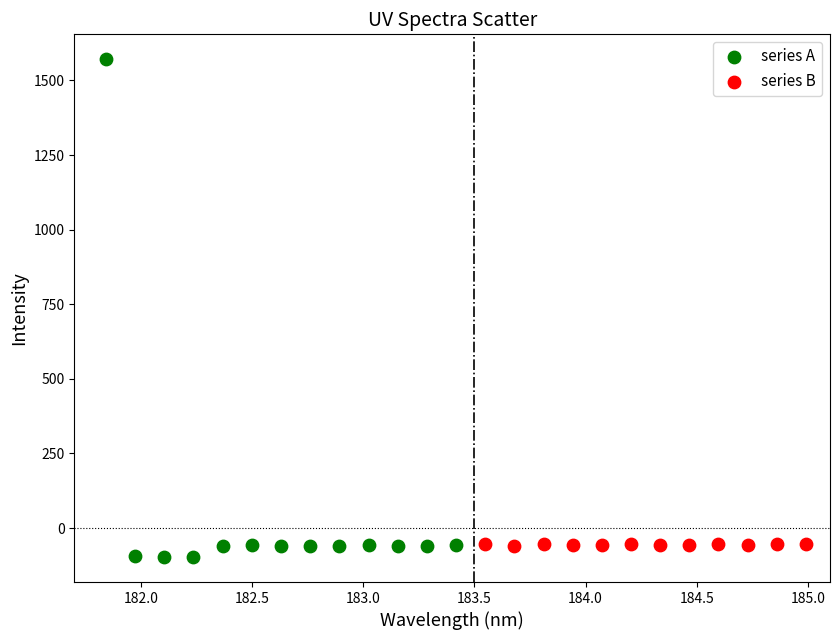

Which series contains the highest Y value?

series A